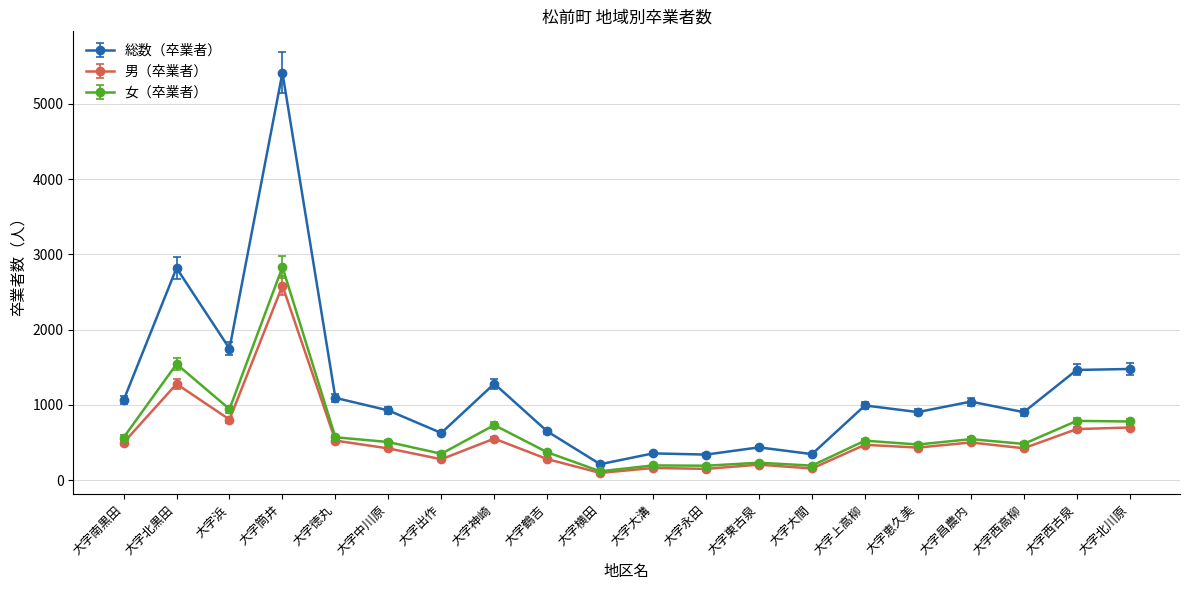

At which label is 男（卒業者） closest to 1338?

大字北黒田